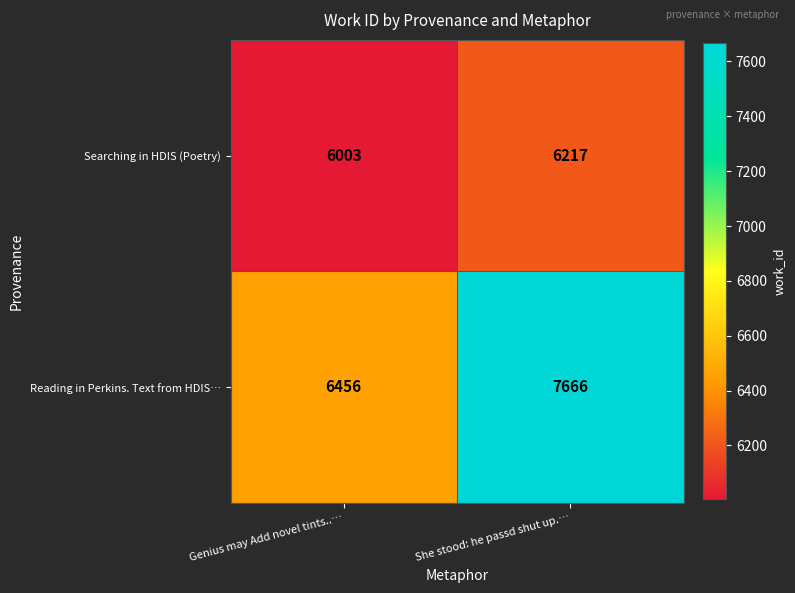

Which series has the widest spread of values?

Reading in Perkins. Text from HDIS…